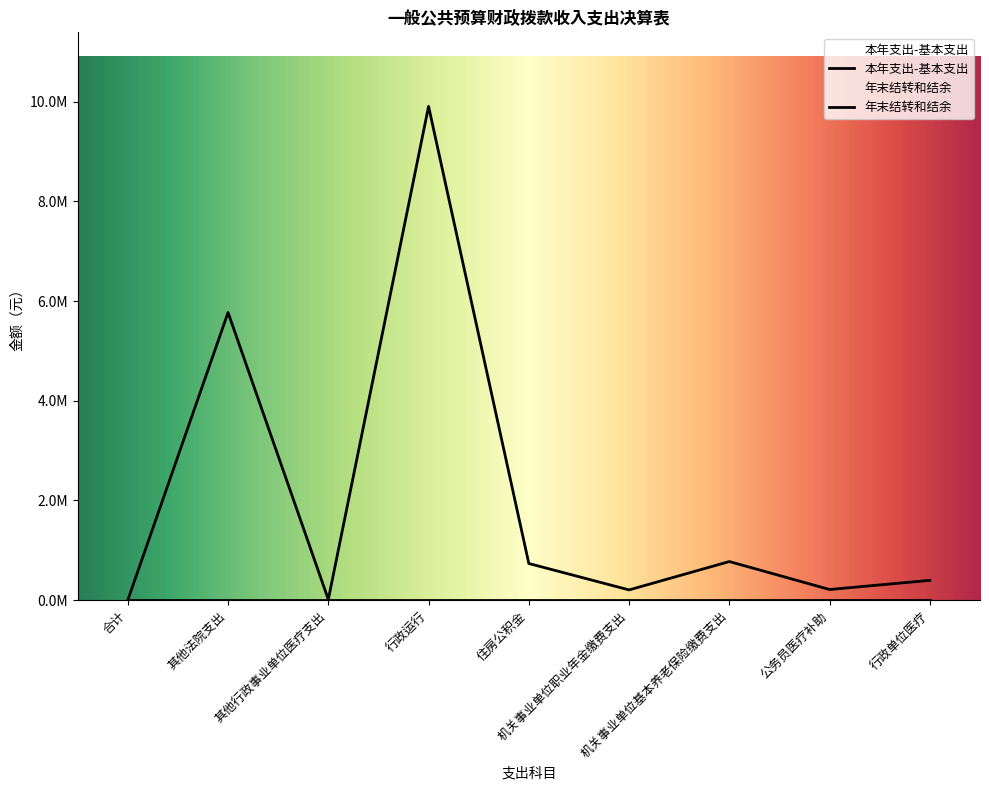

Reading left to right, what are all the values shown in this chart?

合计=0.0	其他法院支出=5770367.1	其他行政事业单位医疗支出=13400.0	行政运行=9906288.9	住房公积金=734193.0	机关事业单位职业年金缴费支出=204662.7	机关事业单位基本养老保险缴费支出=773738.1	公务员医疗补助=212635.0	行政单位医疗=396215.6